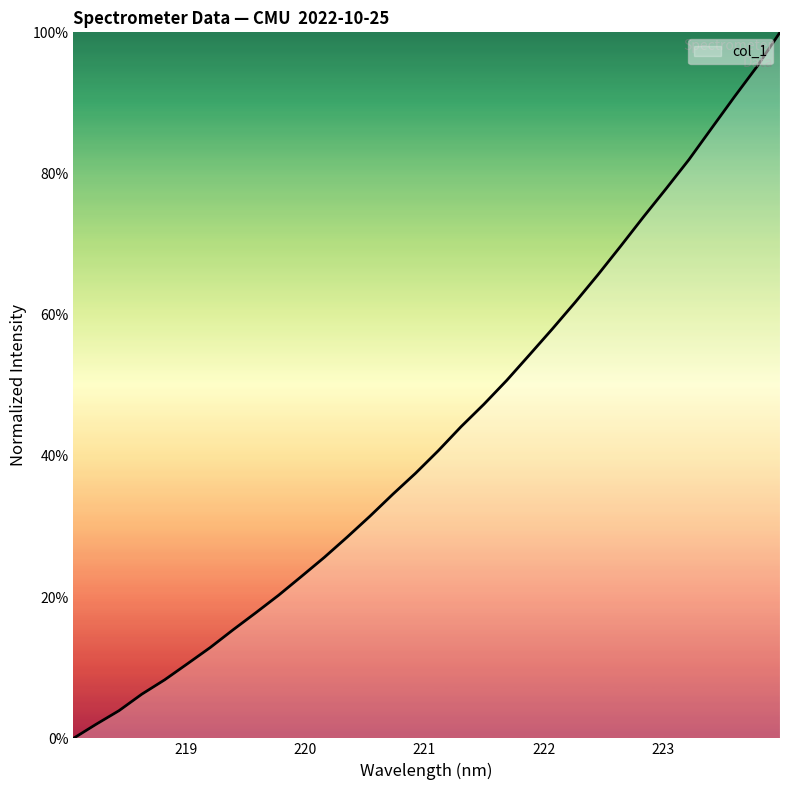

What is the greatest value displayed?

100.0